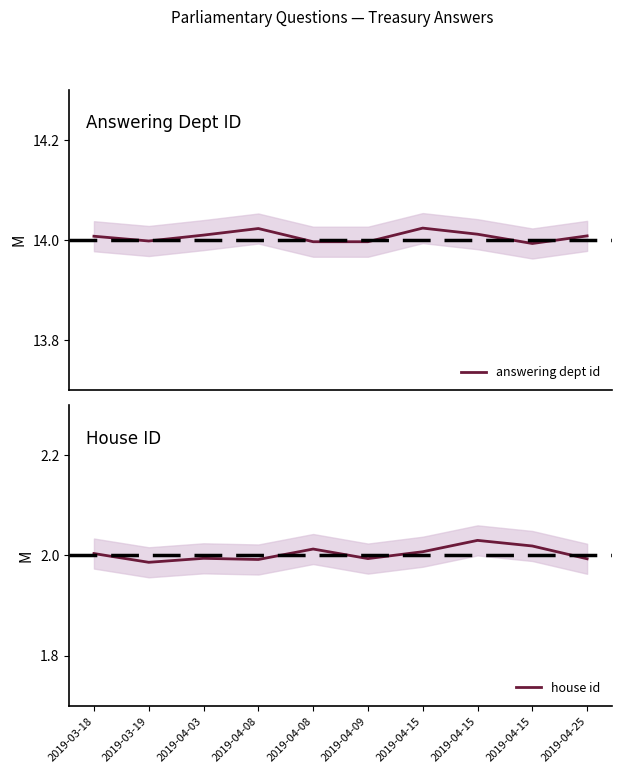

What is the label of the 3rd point from the left?

2019-04-03